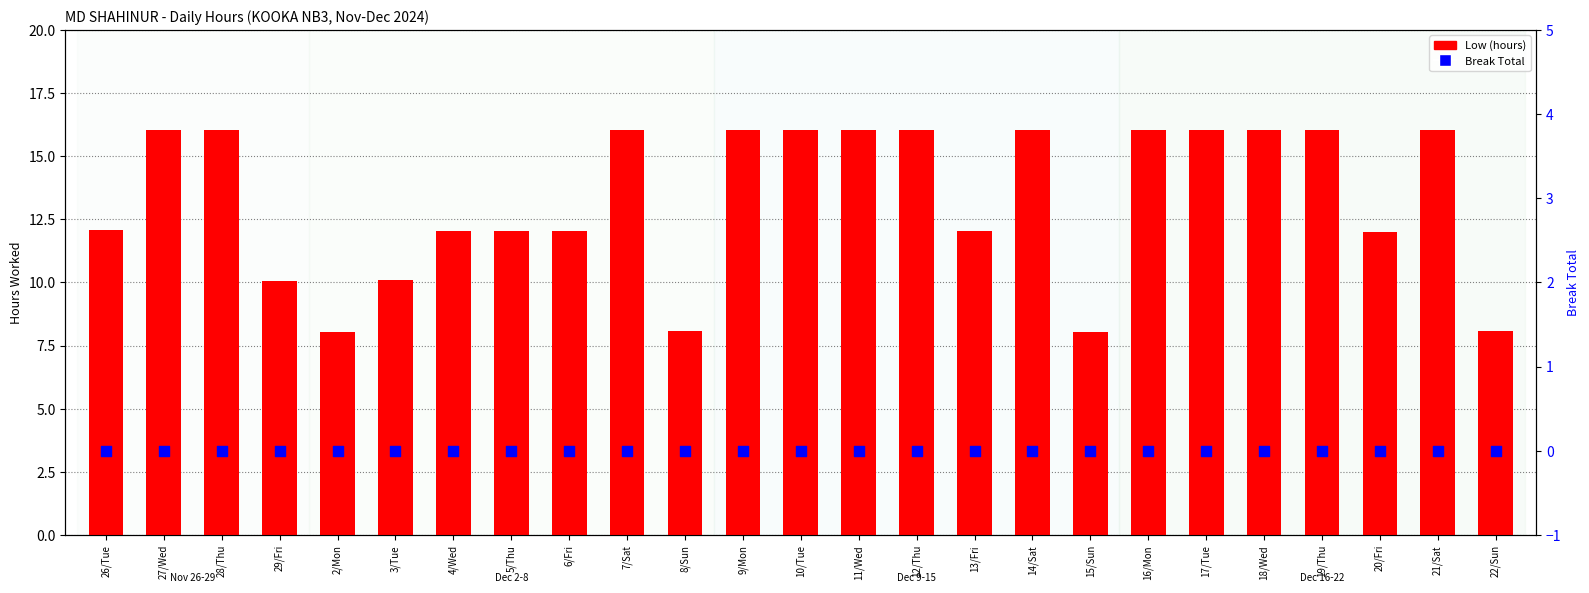

Which series contains the highest Y value?

Low (hours)